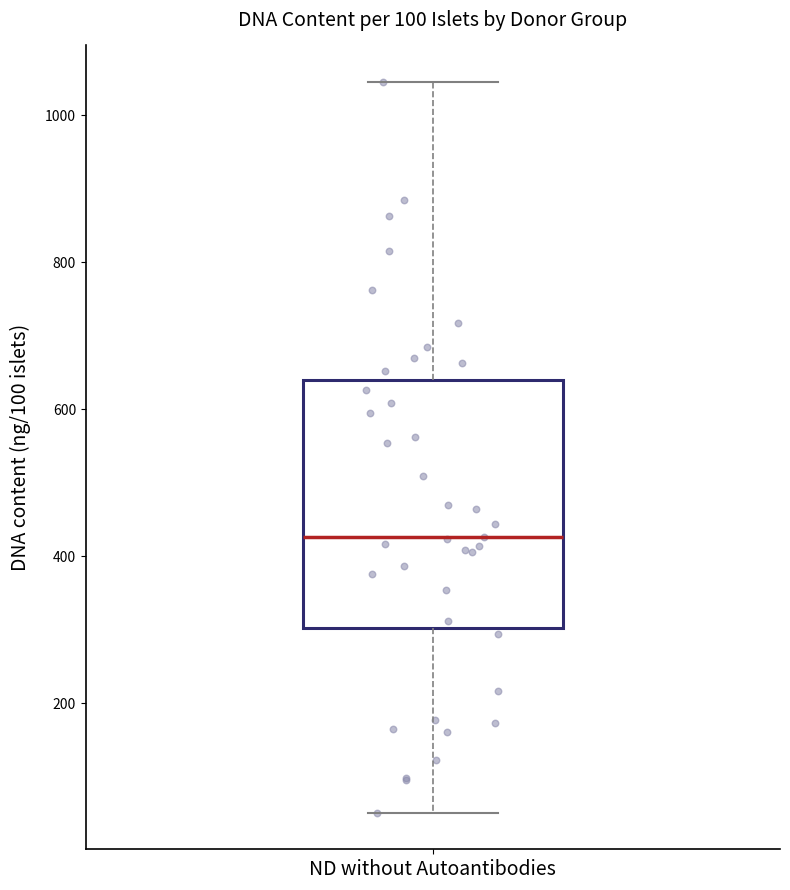

Where does the median line of the box for ND without Autoantibodies sit on the y-axis? The values are not printed on the chart, so give them approximately, as read against the axis.

420